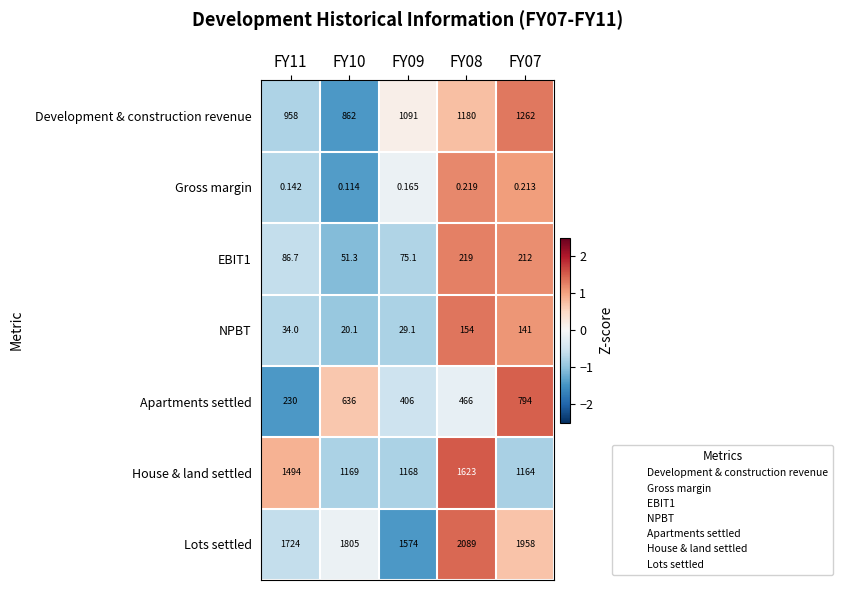

Between FY11 and FY08, which series saw the biggest shift?

Lots settled